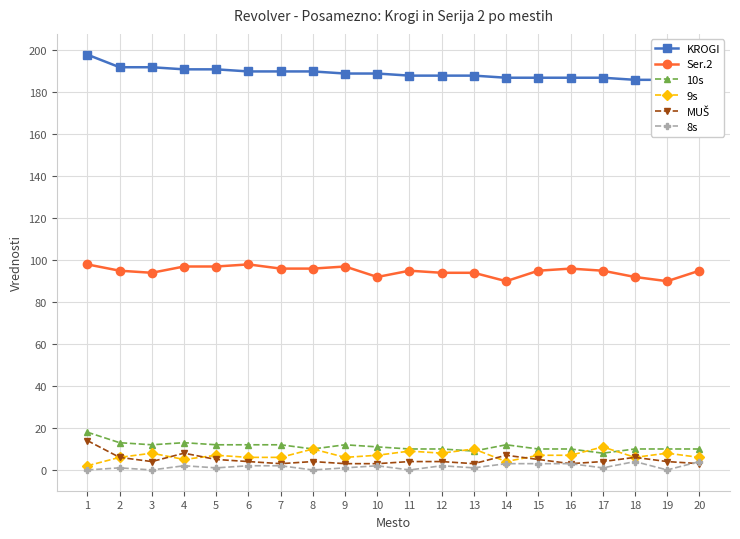

The 10s series shows 4 at 13. True or false?

False